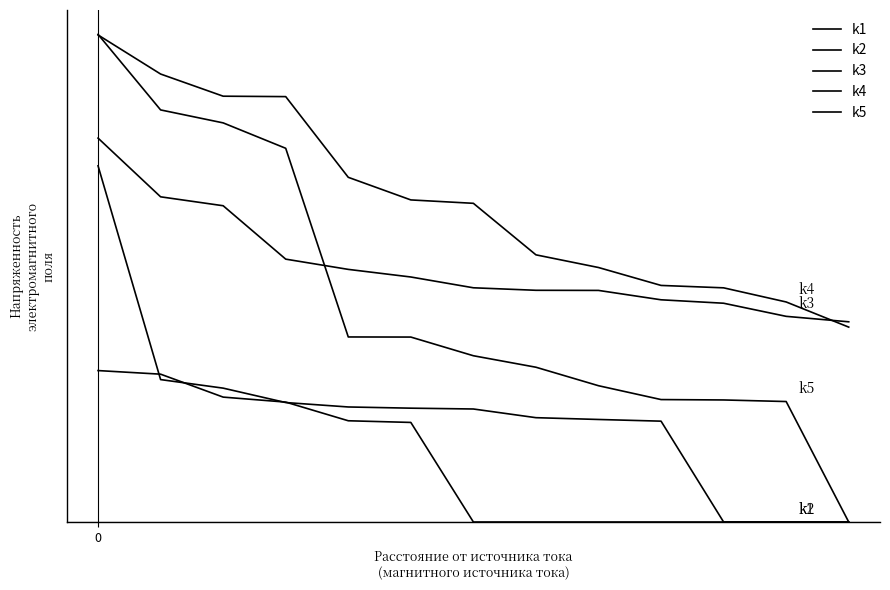

Which series has the largest total across all categories?

k4